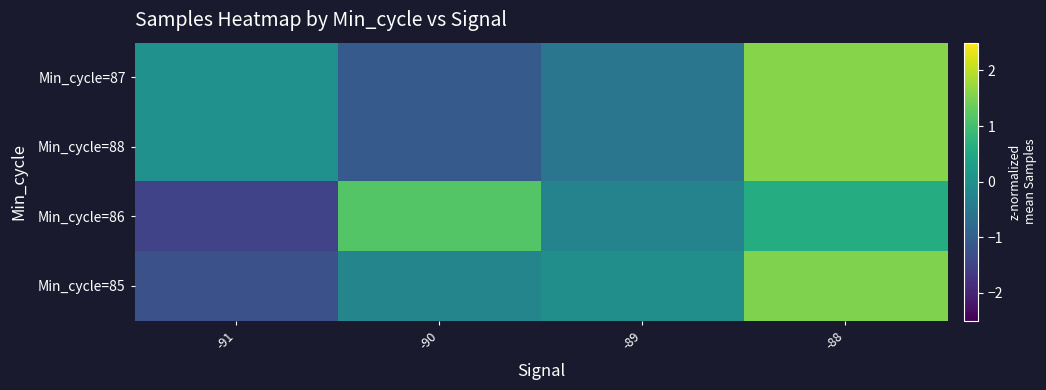

How many data points in row_0 are less than 0?

2